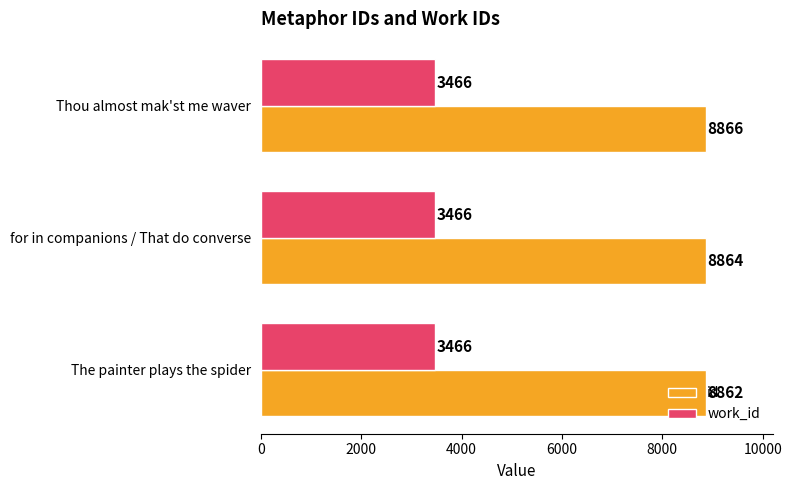

Is it true that id equals 8864 at for in companions / That do converse?

True